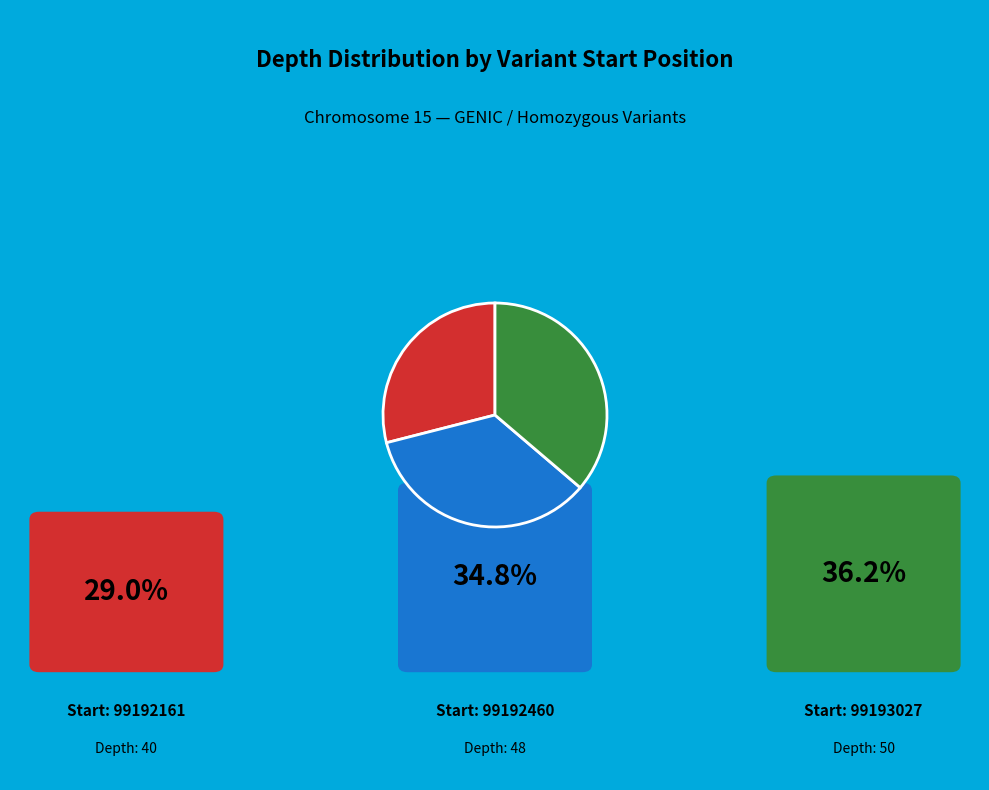

Is there any slice that represents more than half of the pie?

No